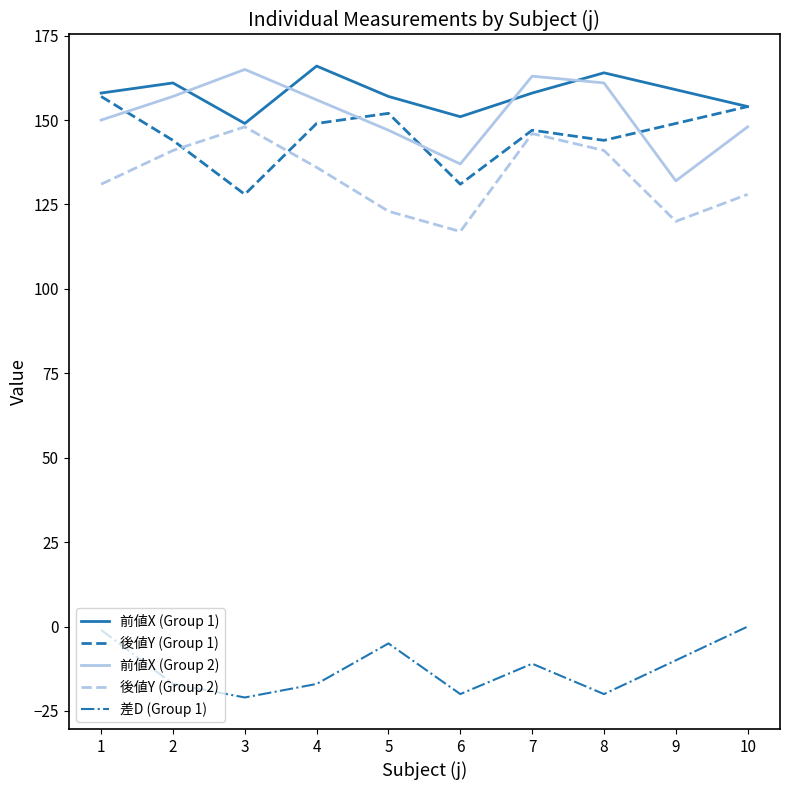

Reading left to right, list all the values displayed in this chart.

前値X (Group 1): 1=158	2=161	3=149	4=166	5=157	6=151	7=158	8=164	9=159	10=154
後値Y (Group 1): 1=157	2=144	3=128	4=149	5=152	6=131	7=147	8=144	9=149	10=154
前値X (Group 2): 1=150	2=157	3=165	4=156	5=147	6=137	7=163	8=161	9=132	10=148
後値Y (Group 2): 1=131	2=141	3=148	4=136	5=123	6=117	7=146	8=141	9=120	10=128
差D (Group 1): 1=-1	2=-17	3=-21	4=-17	5=-5	6=-20	7=-11	8=-20	9=-10	10=0